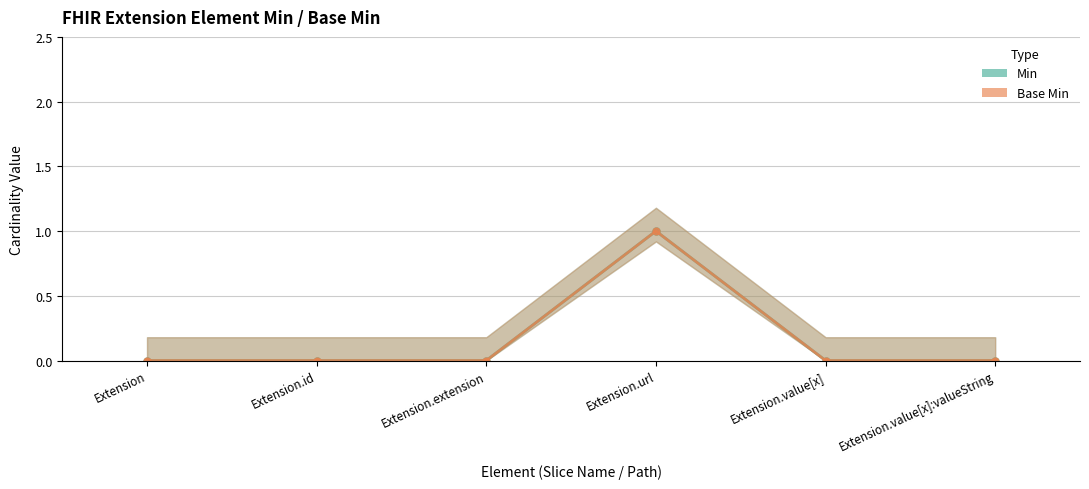

True or false: Base Min and Min intersect in this chart.

False